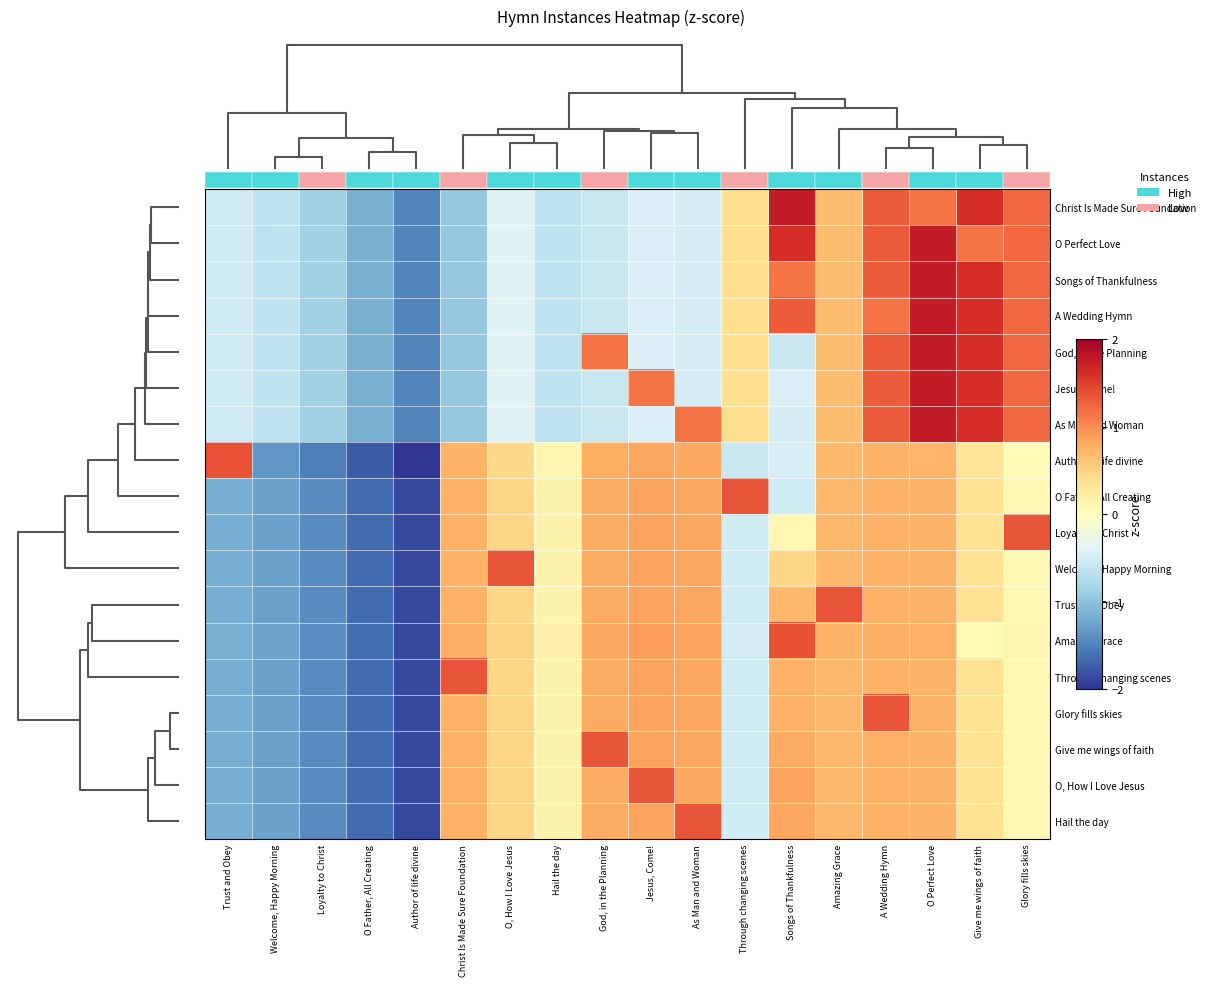

What is the difference between the maximum and minimum values in the Christ Is Made Sure Foundation series?

3.2